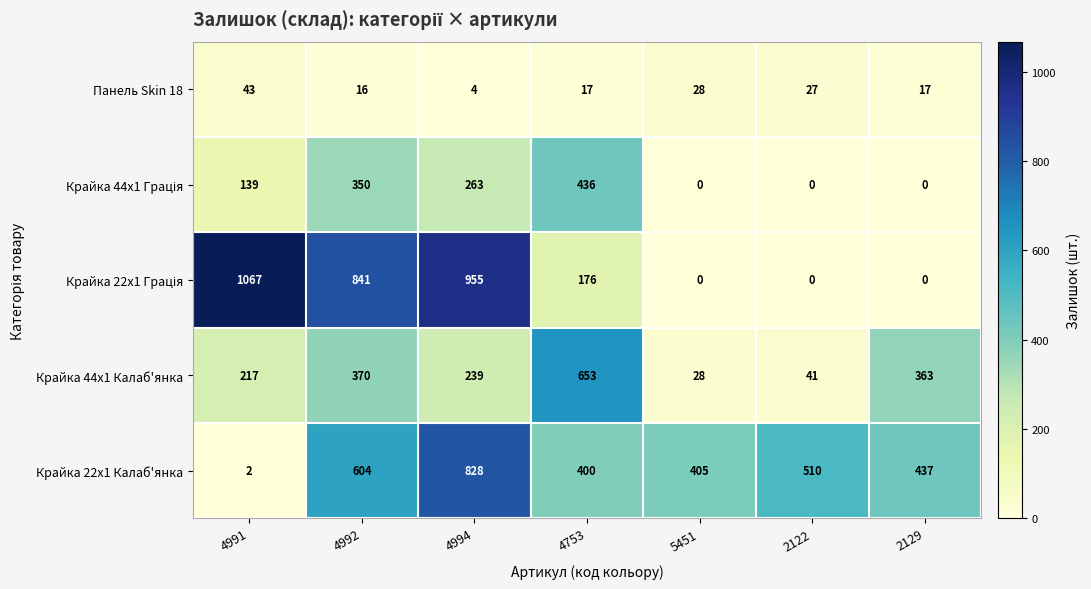

List the labels in order of Крайка 44x1 Калаб'янка value, smallest first.

5451, 2122, 4991, 4994, 2129, 4992, 4753